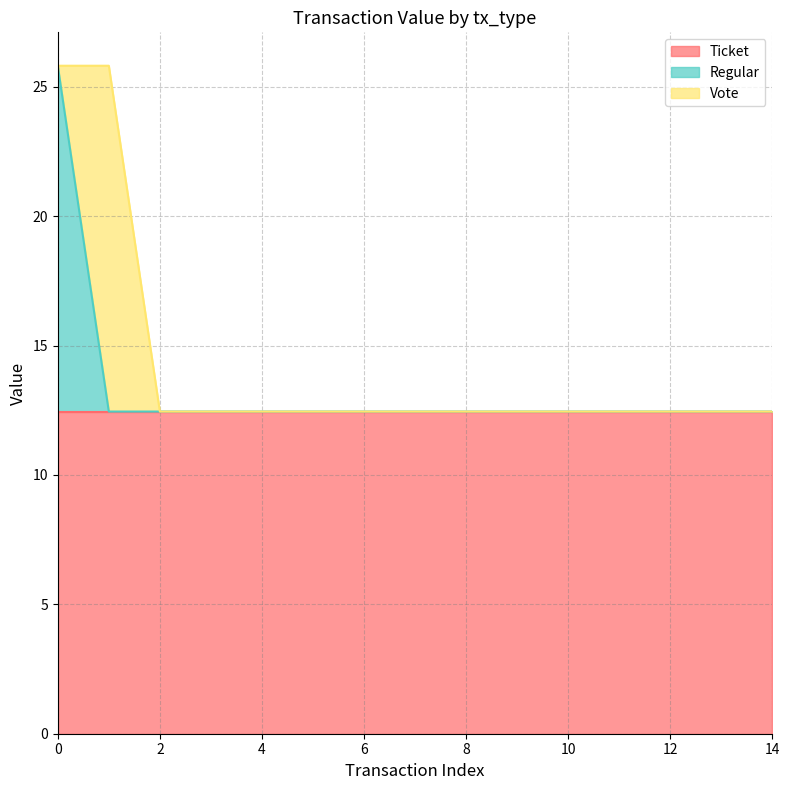

What is the lowest value of the Ticket series?

12.4